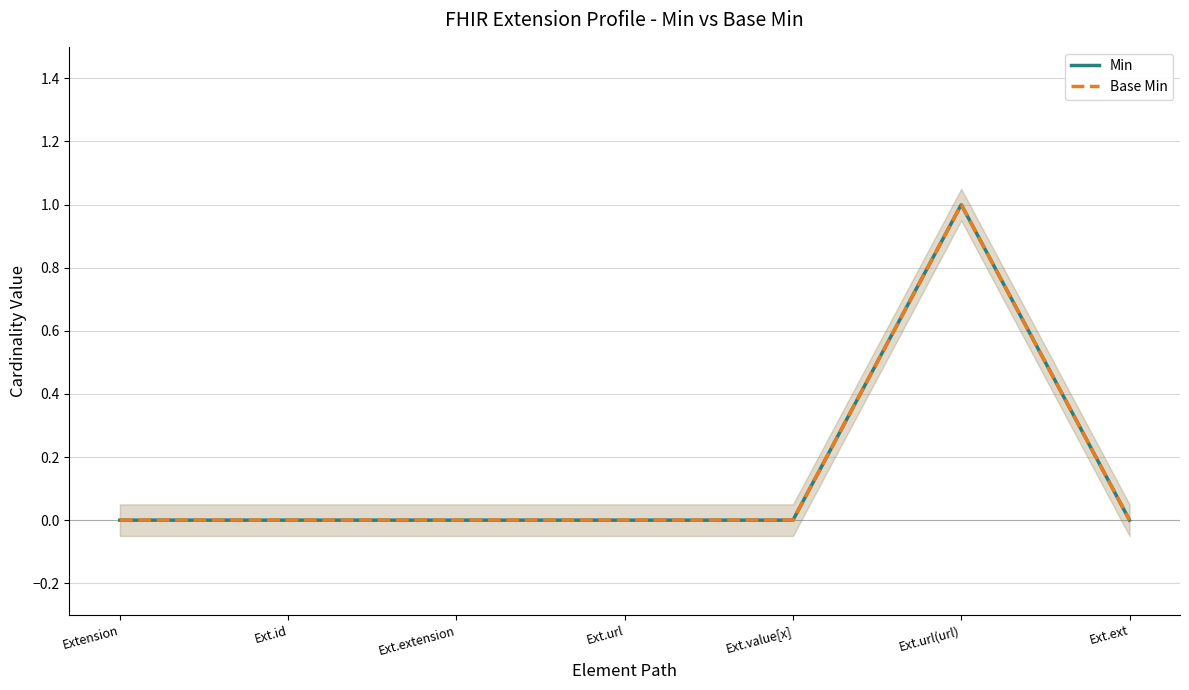

What is the sum of all Min values?

1